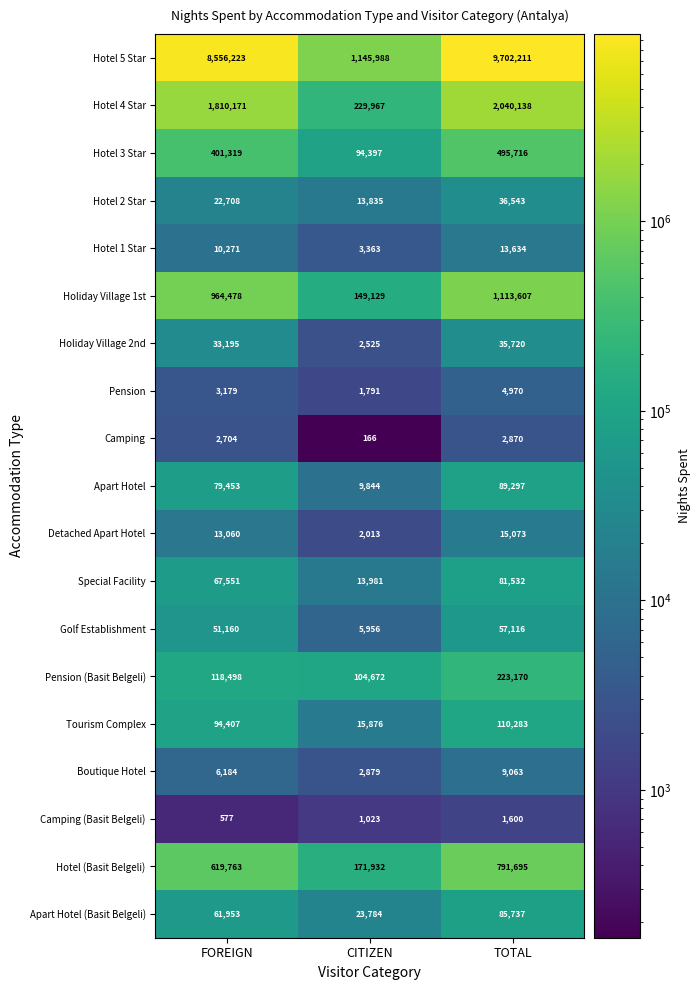

The Pension (Basit Belgeli) series shows 323042 at TOTAL. True or false?

False